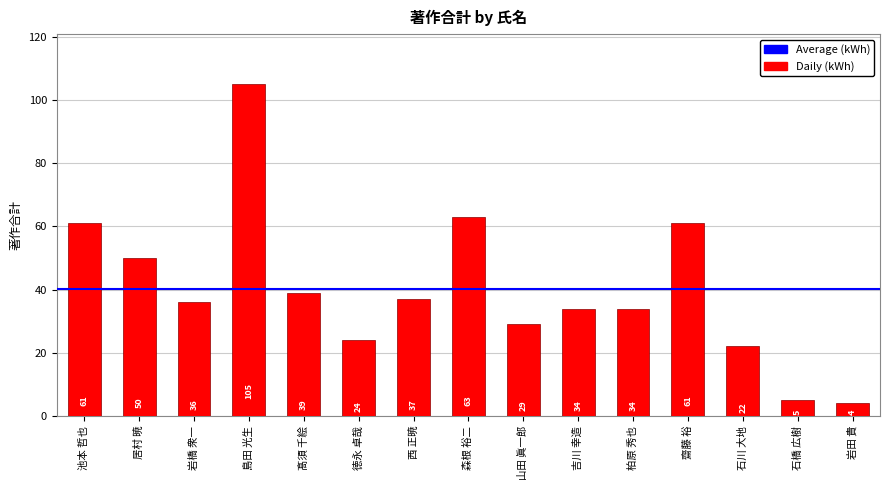

What position from the right is 岩橋 衆一?

13